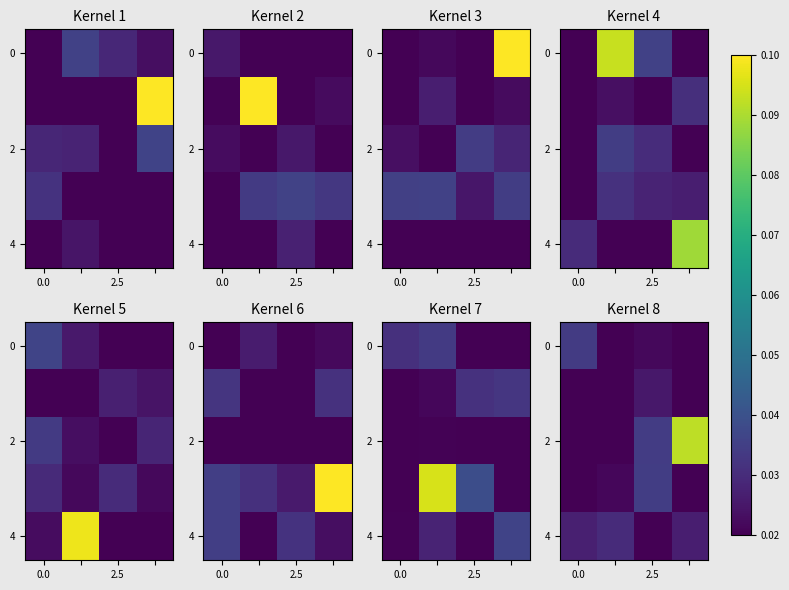

Which category has the highest value across all series?

3